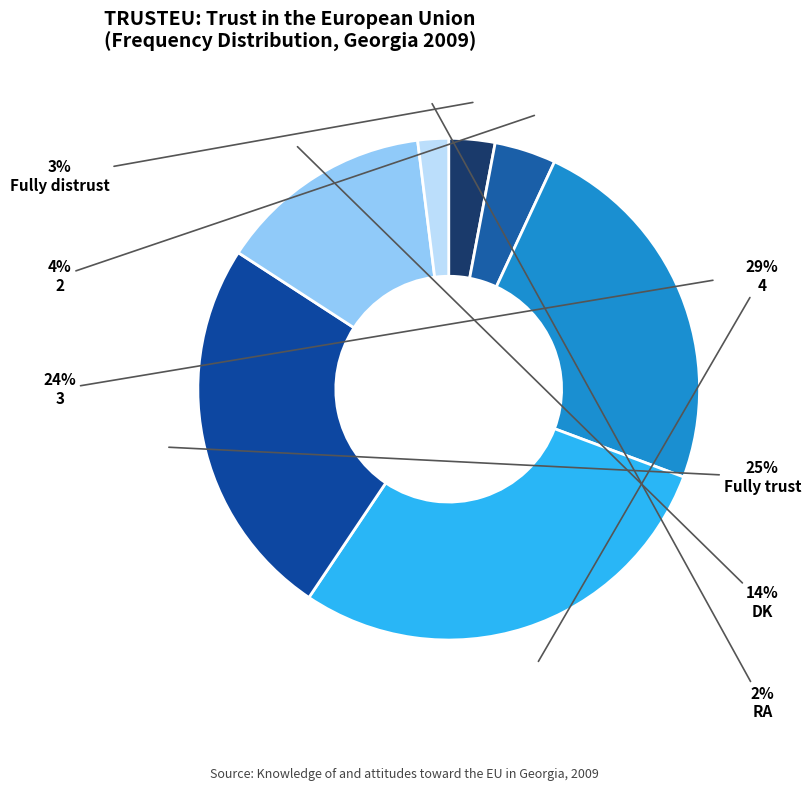

What is the change in value from Fully distrust to Fully trust?

+22